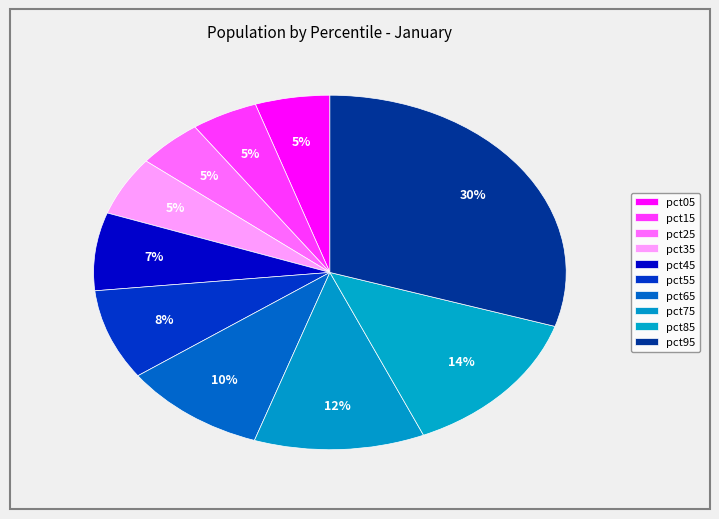

How many segments does this pie chart have?

10